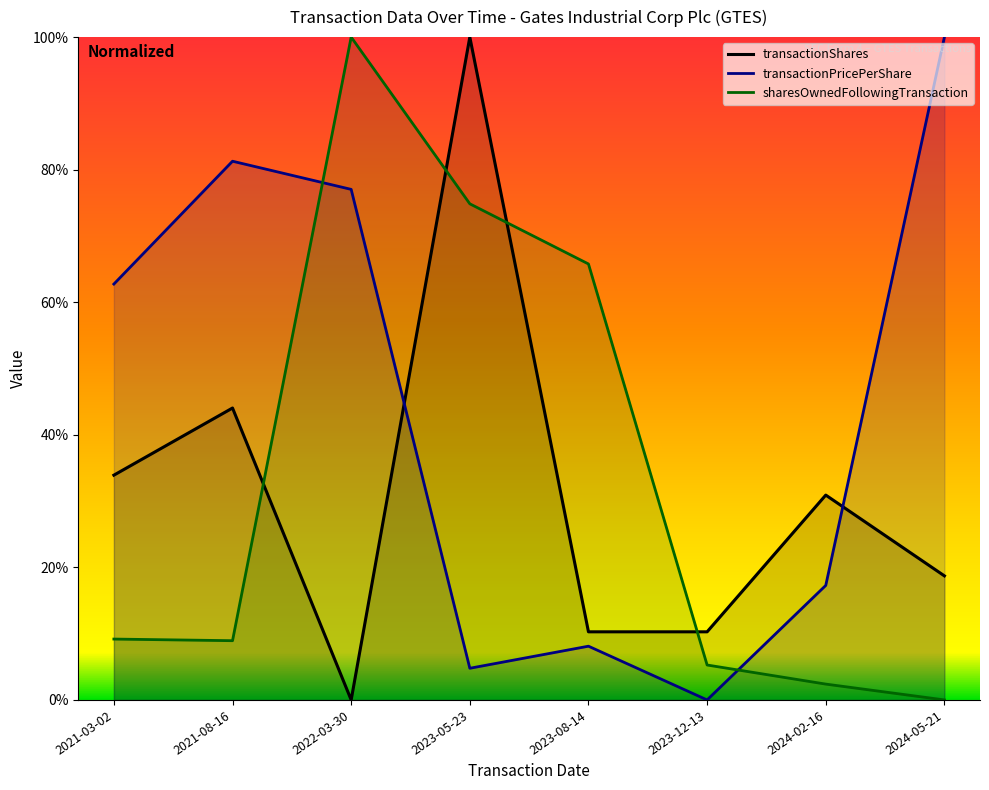

How many data points does each series have?

8